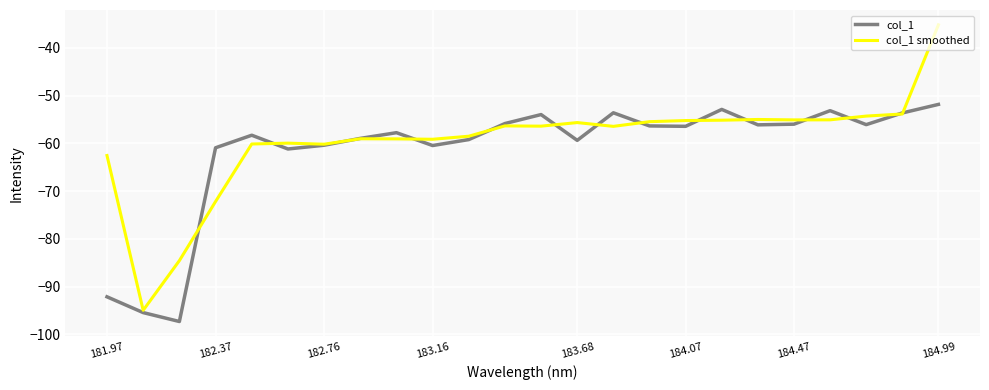

Which series has the largest range (max minus min)?

col_1 smoothed